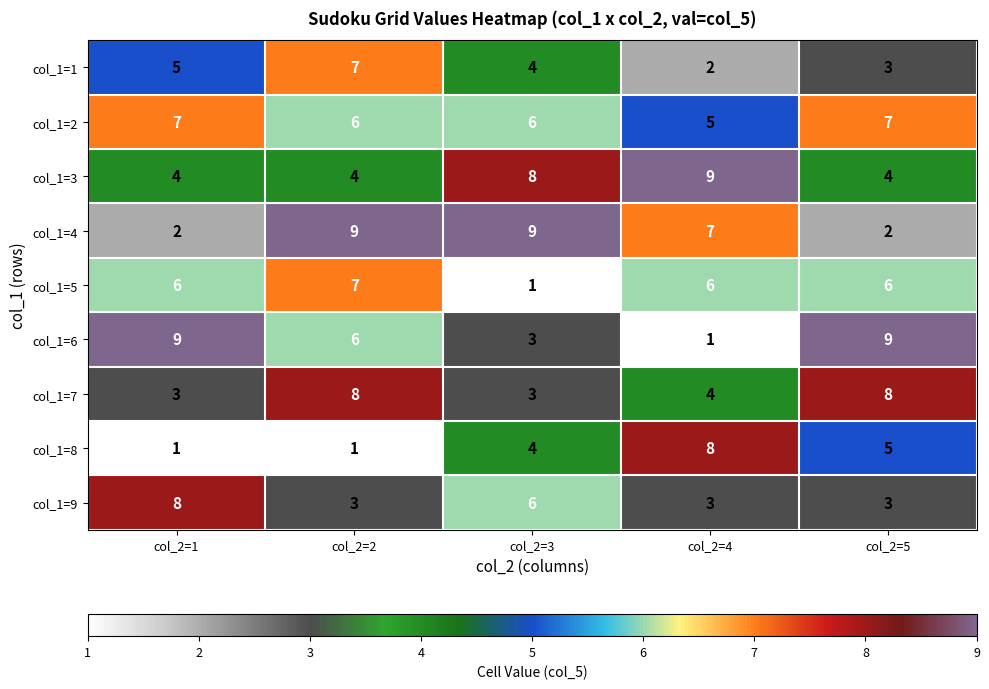

Count the number of data series in this chart.

9